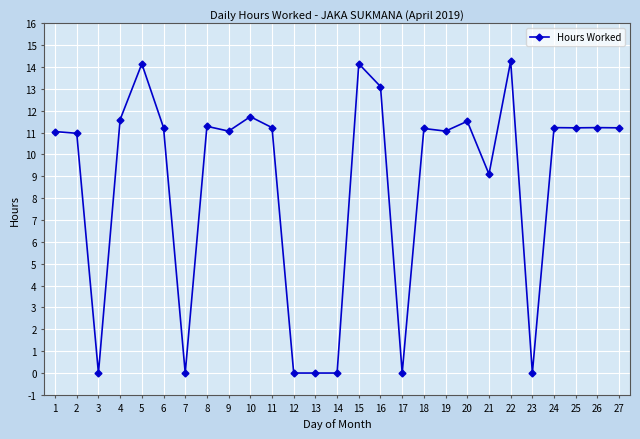

What is the sum of all values?

233.6